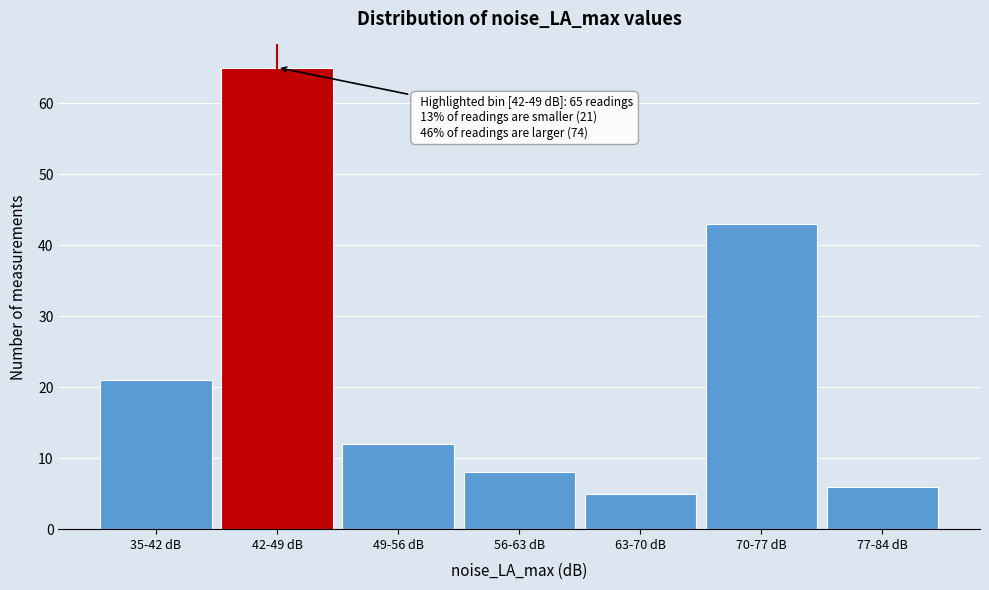

Reading right to left, list all the values displayed in this chart.

6	43	5	8	12	65	21